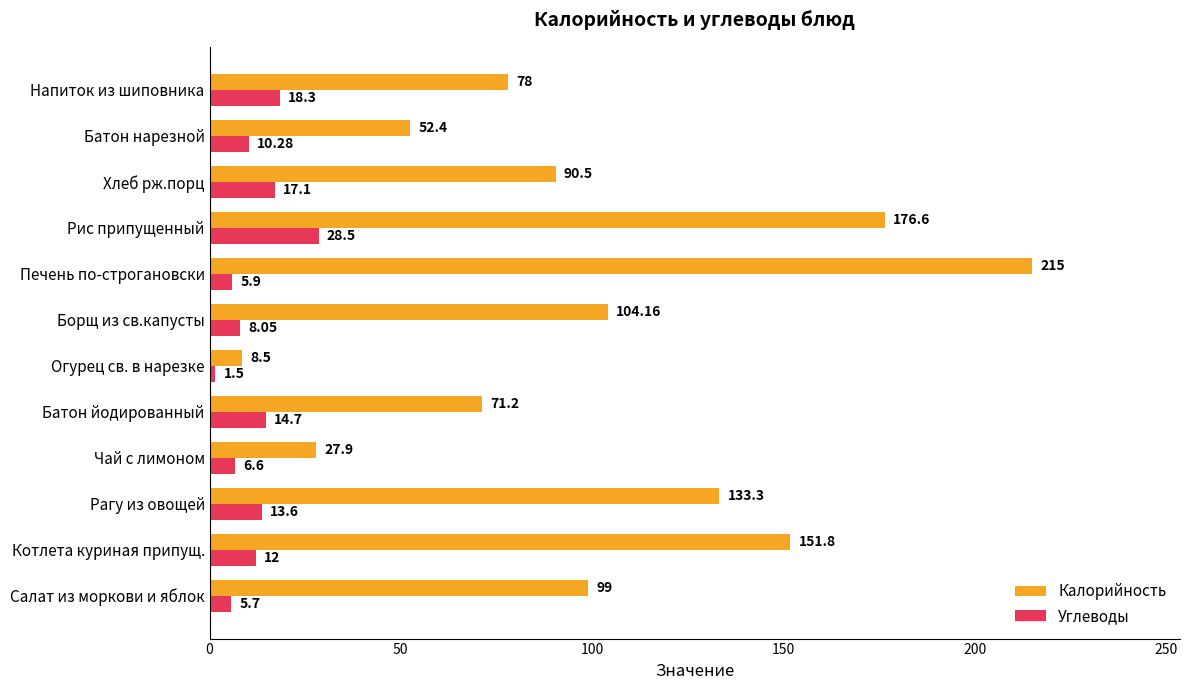

Rank the series by their maximum value, from highest to lowest.

Калорийность, Углеводы